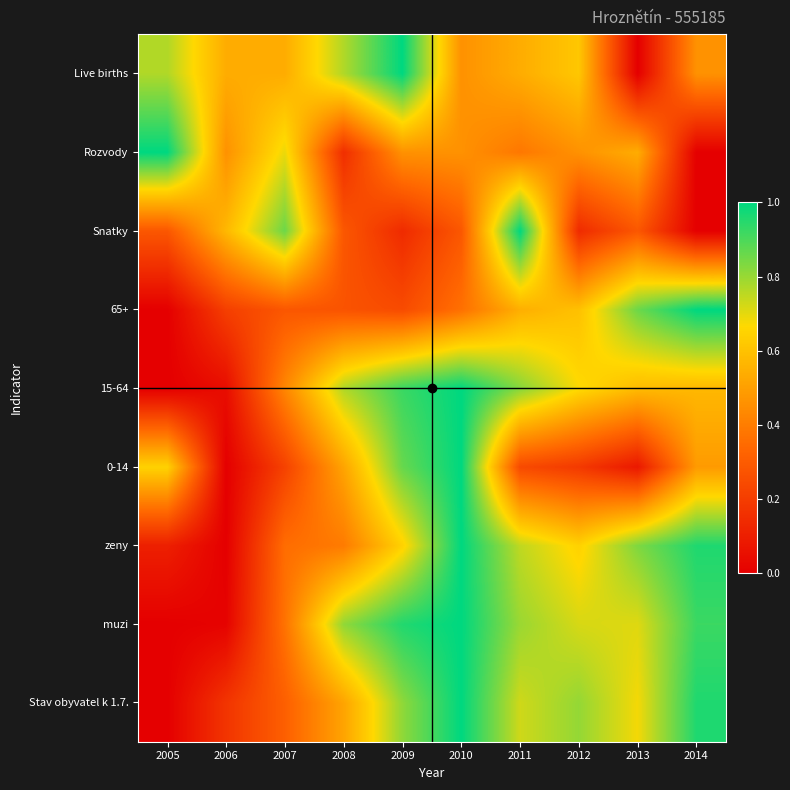

At which category does the chart reach its minimum across all series?

2005